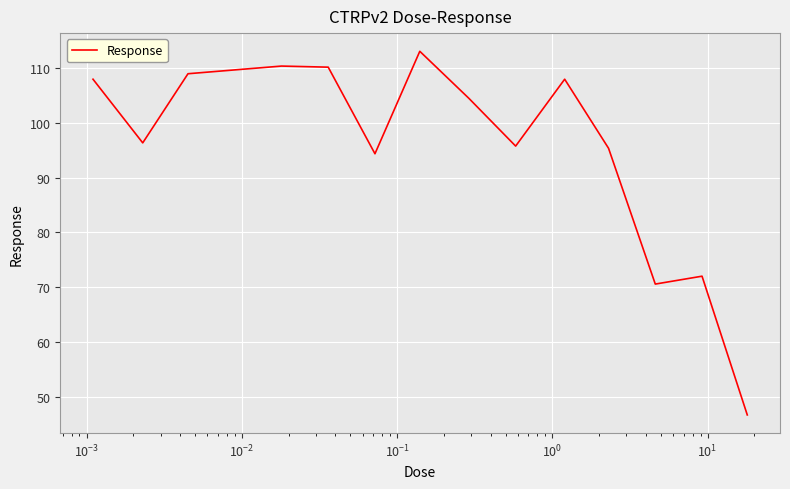

What is the difference between the maximum and minimum values?

66.4